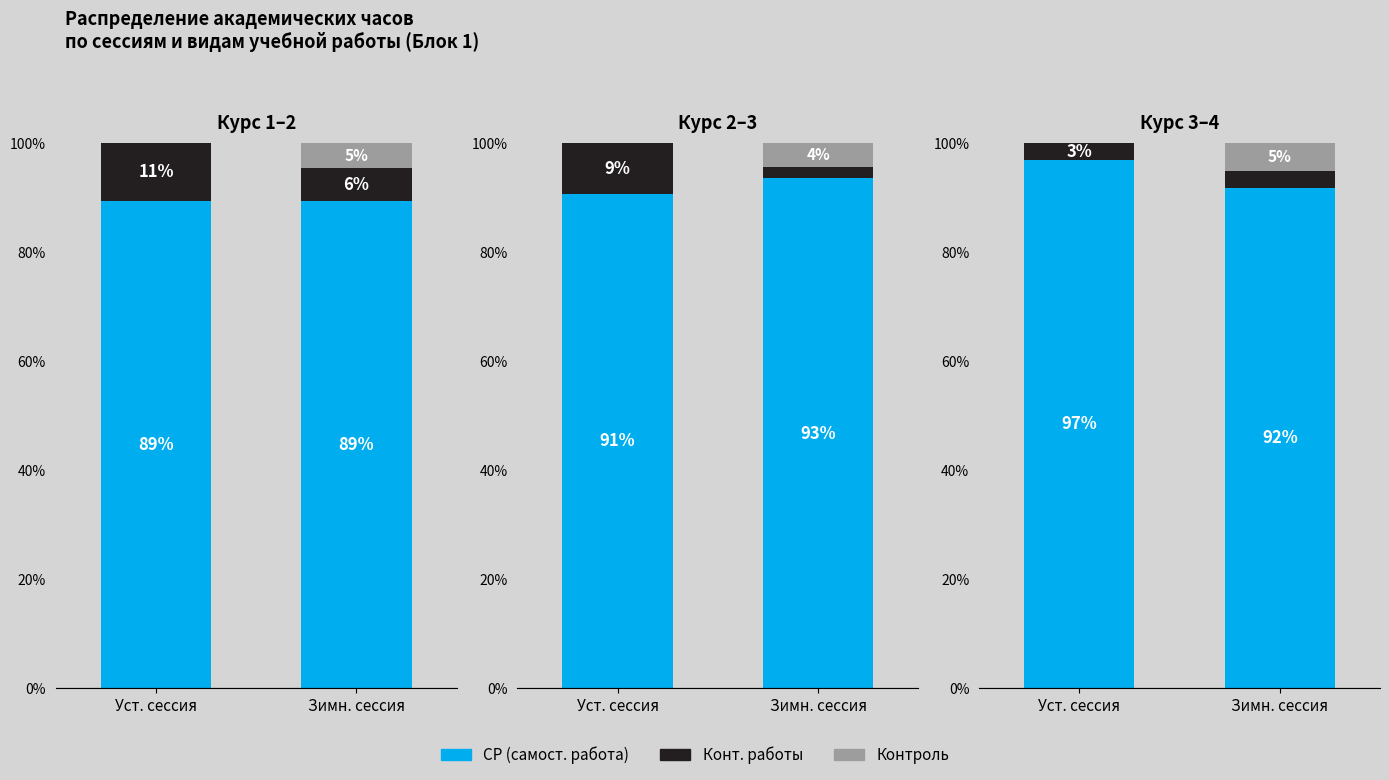

At which label does Контроль reach its minimum?

Уст. сессия